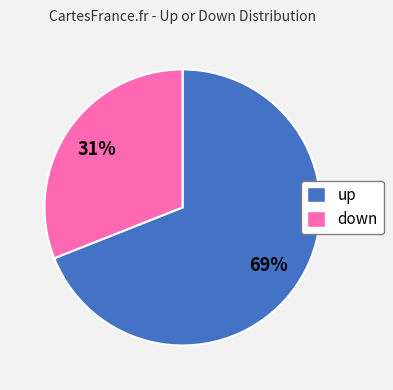

Between down and up, which is larger?

up